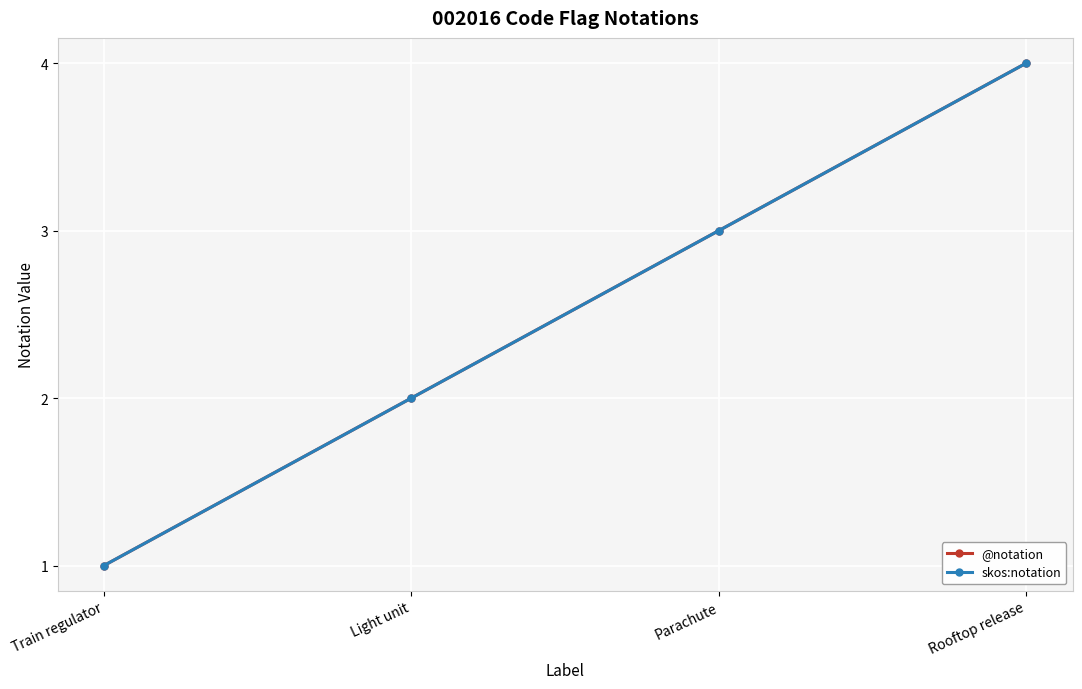

Count the skos:notation values in the range 2 to 4.

3